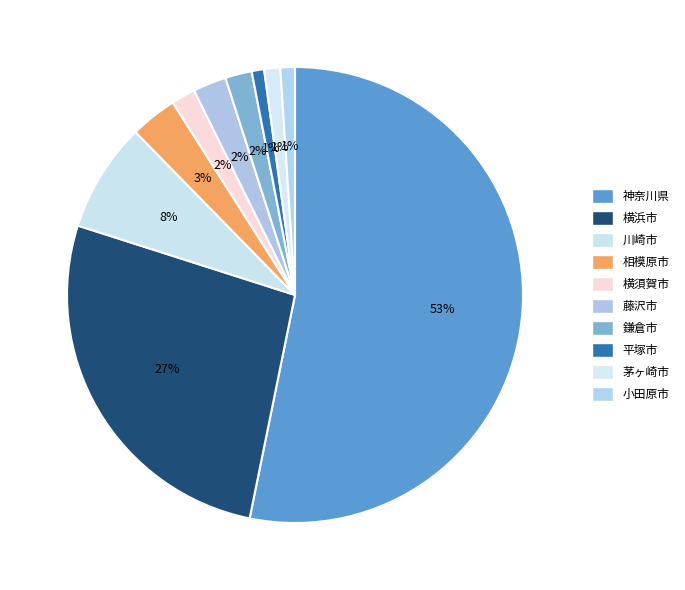

The 平塚市 slice represents 15% of the pie. True or false?

False